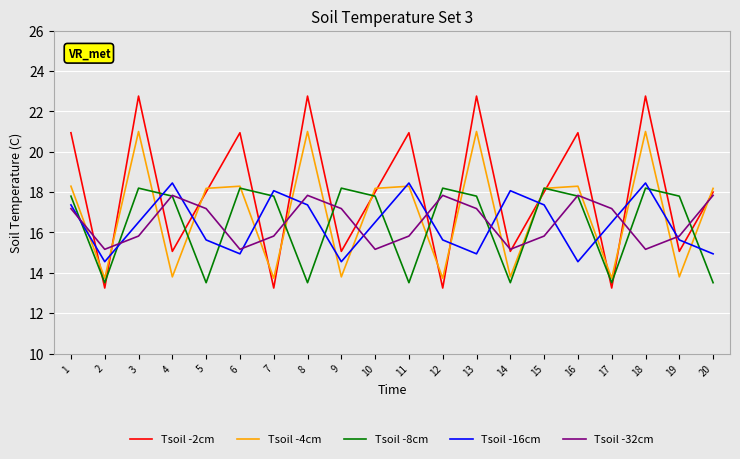

What is the minimum value shown in the chart?

13.2